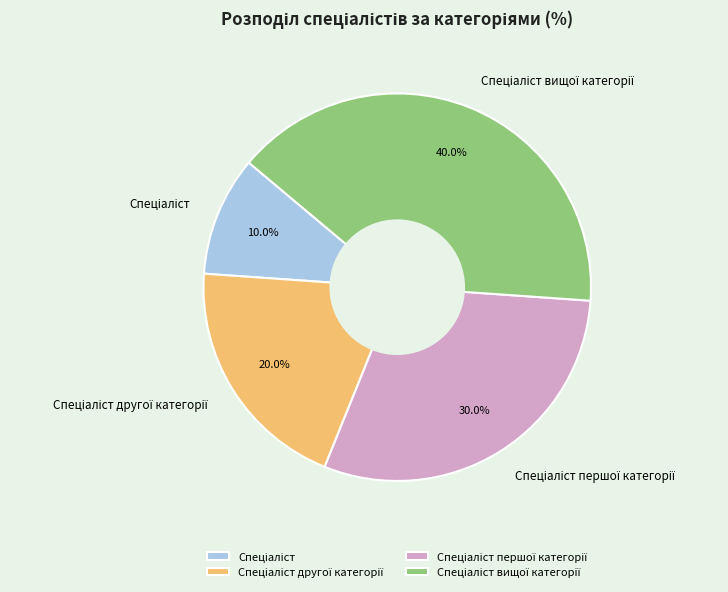

Is there a majority slice in this chart?

No